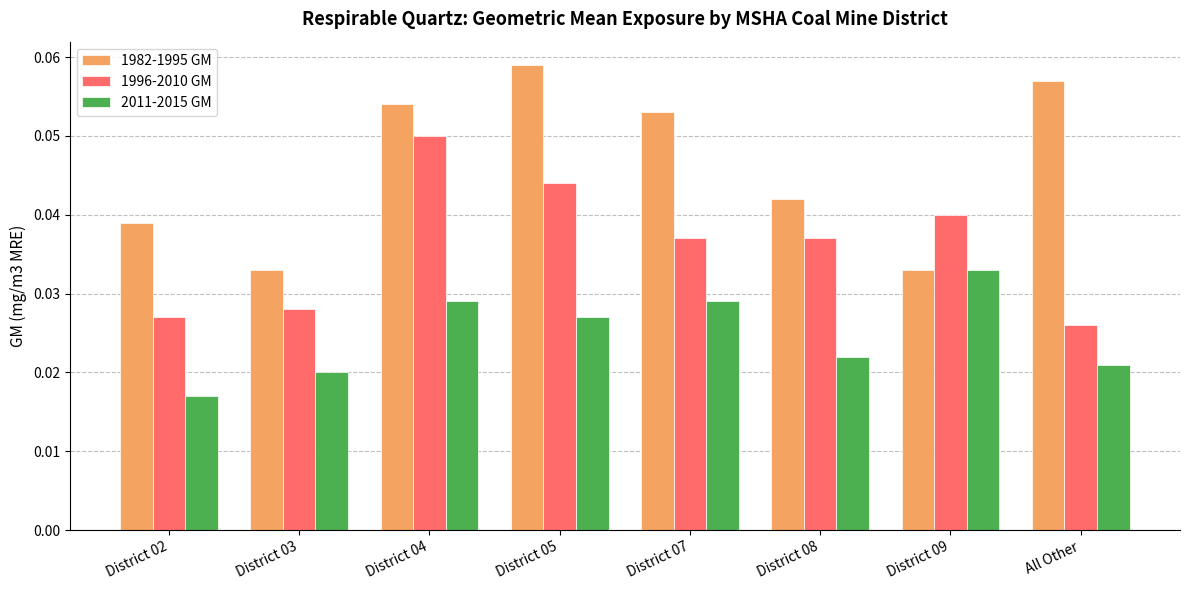

Which category has the lowest value in the 2011-2015 GM series?

District 02